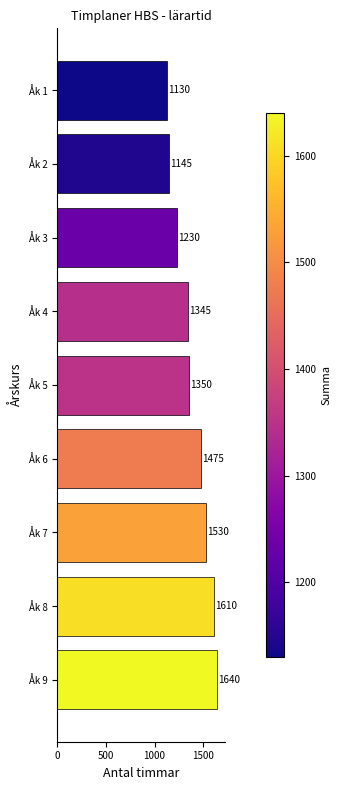

Reading top to bottom, list all the values displayed in this chart.

Åk 1=1130	Åk 2=1145	Åk 3=1230	Åk 4=1345	Åk 5=1350	Åk 6=1475	Åk 7=1530	Åk 8=1610	Åk 9=1640